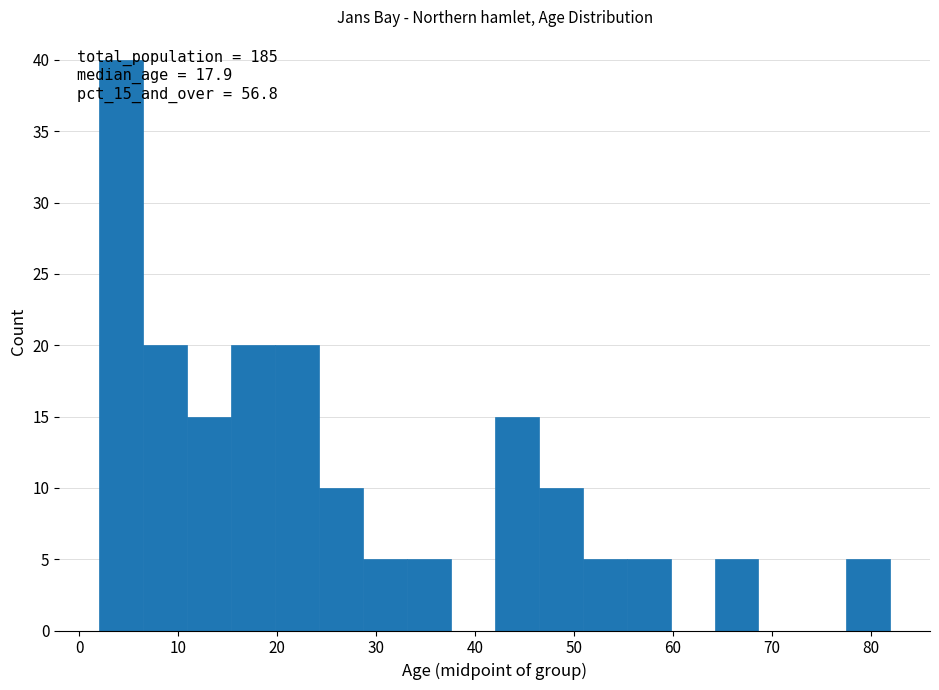

Over which range of the x-axis is the bar tallest?

2 to 6